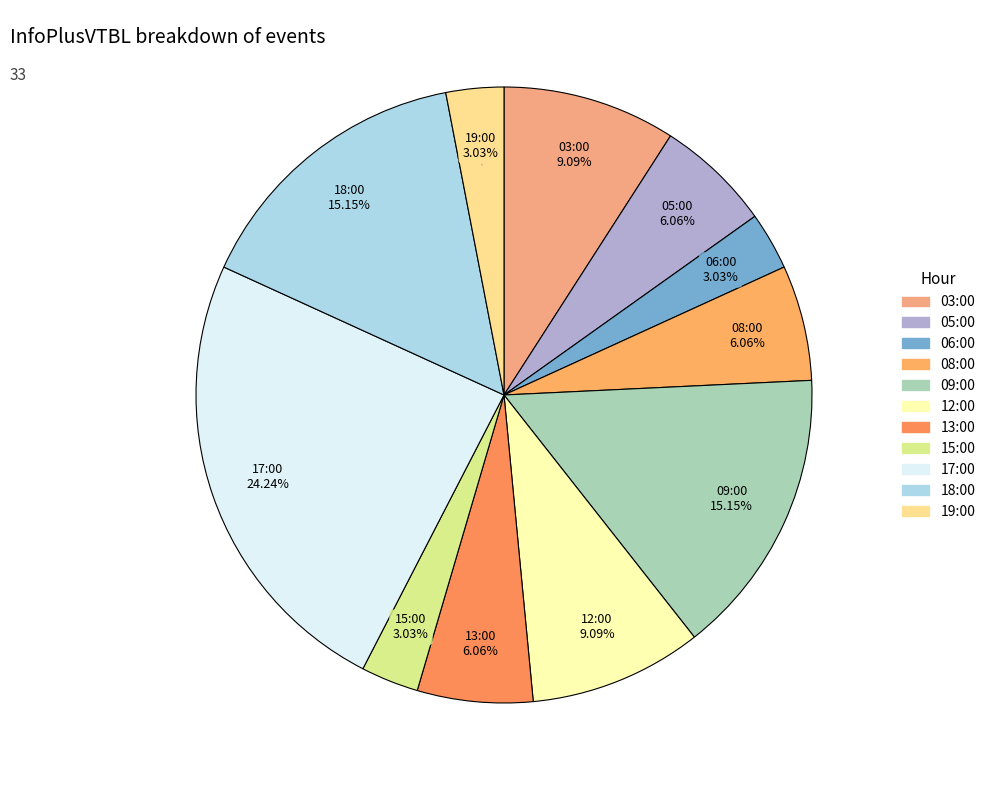

To the nearest percent, what is the difference between the largest and smallest slice percentages?

21%